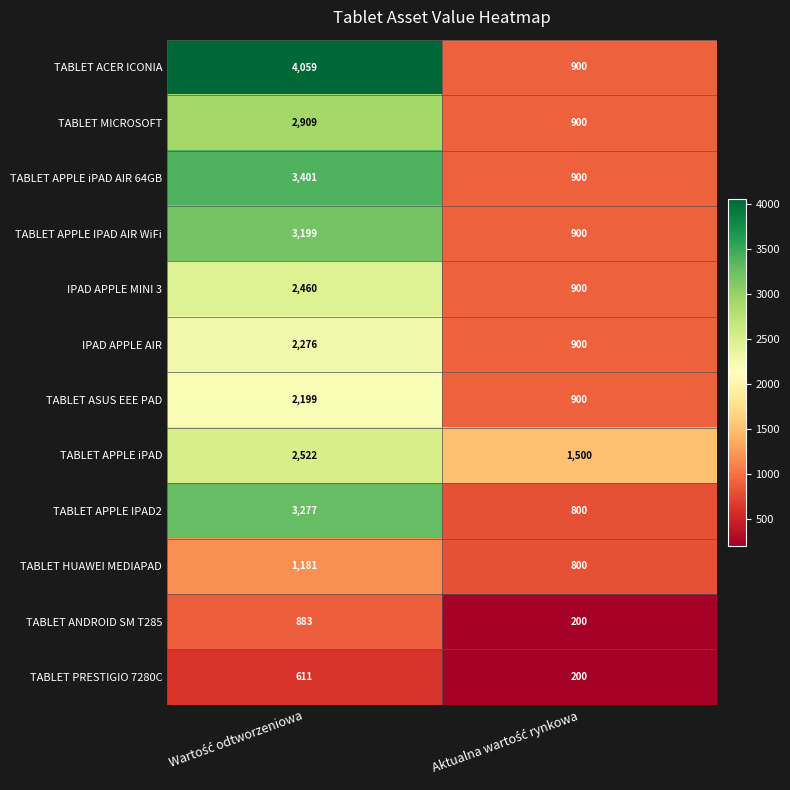

What is the sum of all IPAD APPLE AIR values?

3176